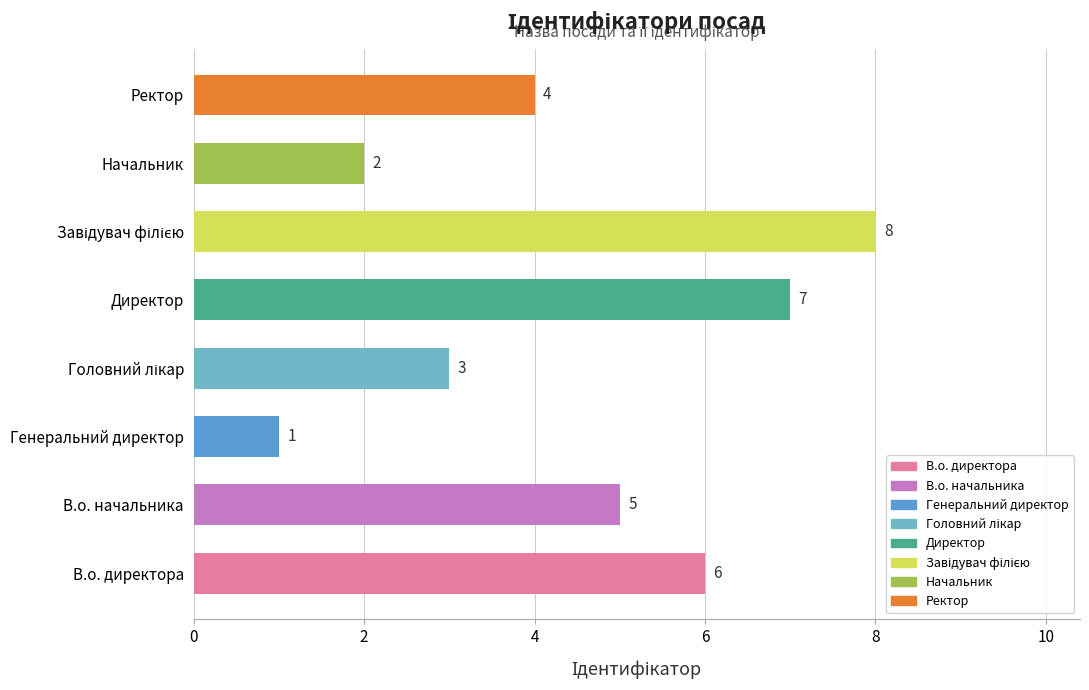

Is it true that the value at В.о. директора is 6?

True